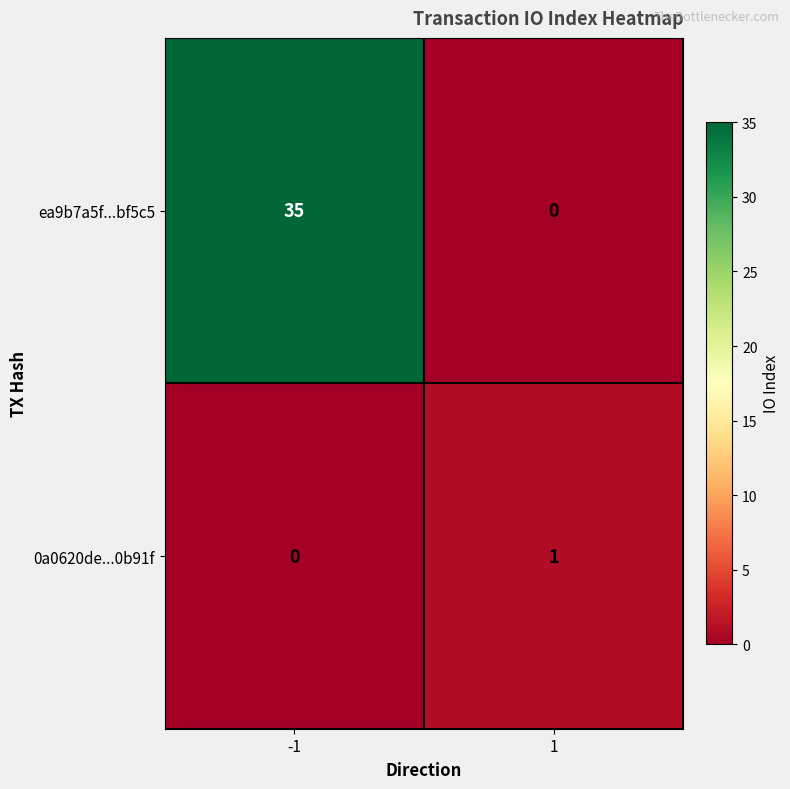

List the series in order of their overall mean, highest first.

ea9b7a5f...bf5c5, 0a0620de...0b91f